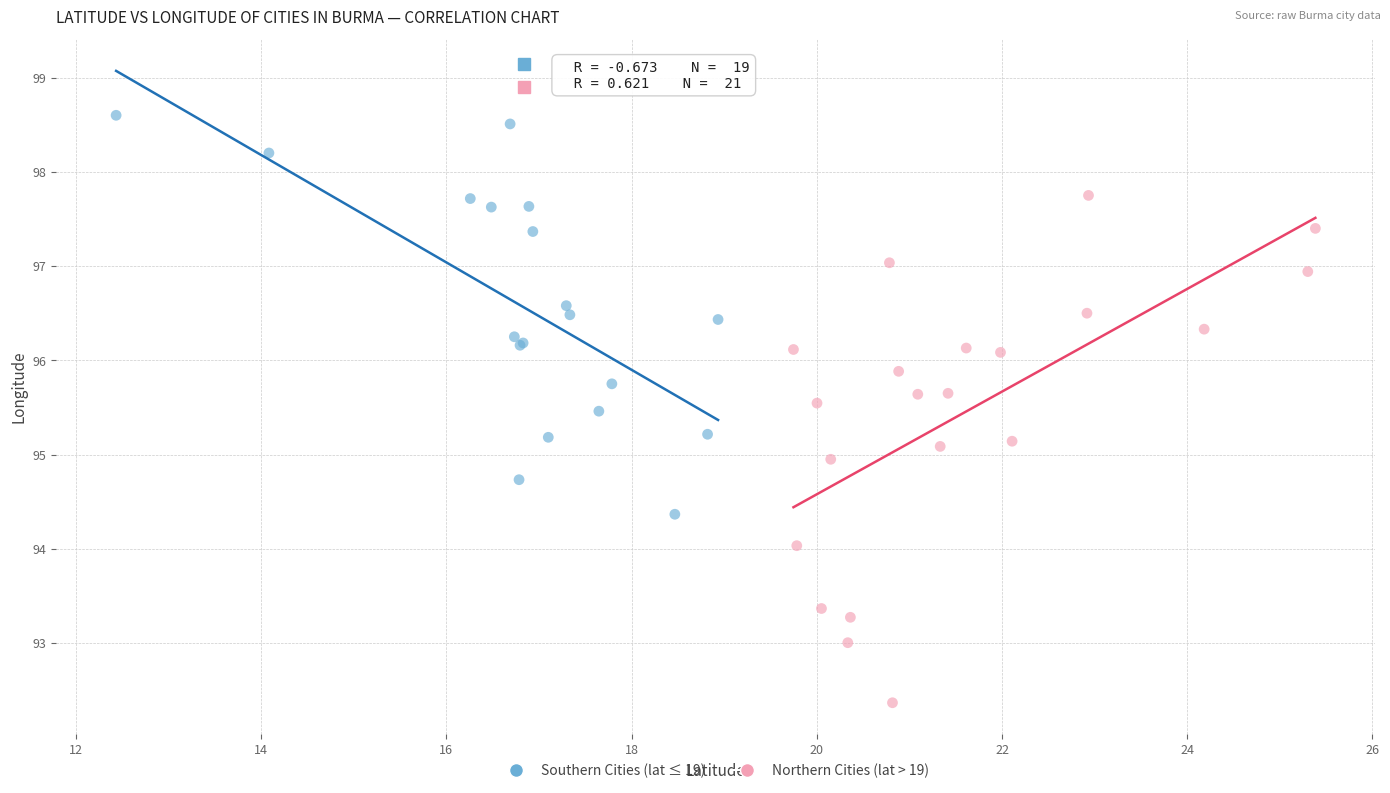

What are all the series names shown in the legend?

Southern Cities (lat ≤ 19), Northern Cities (lat > 19)